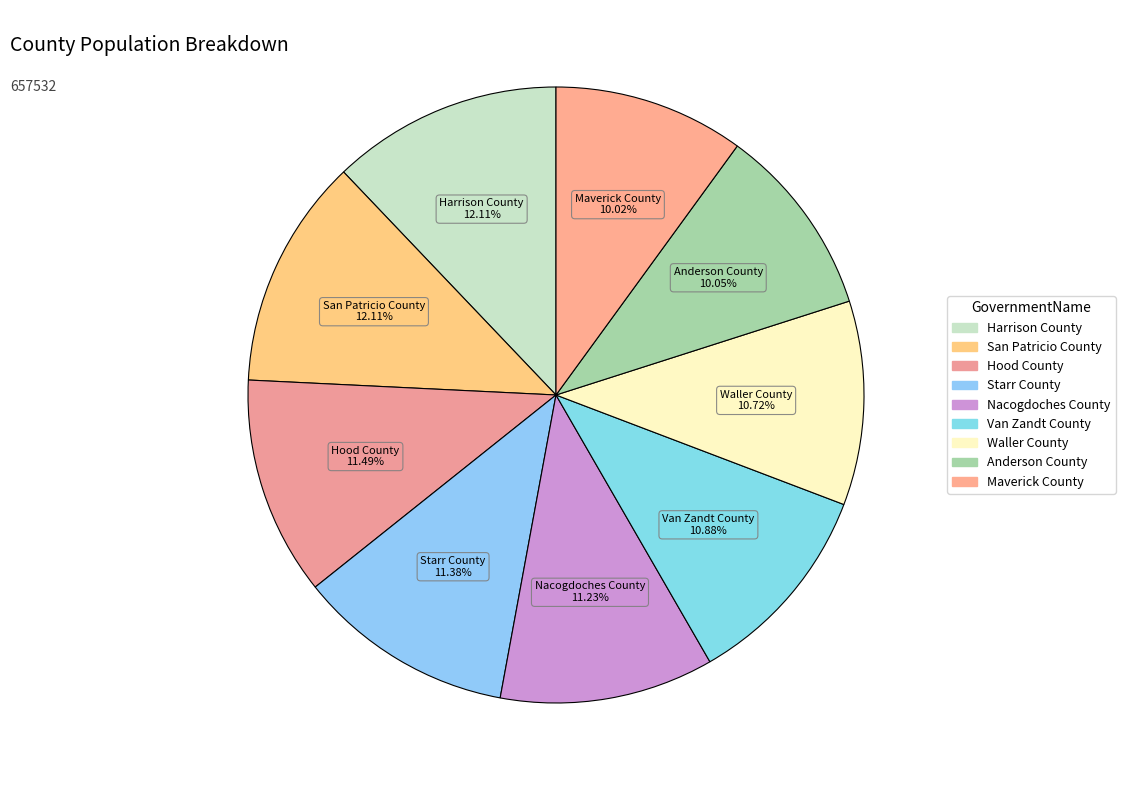

To the nearest percent, what portion does San Patricio County represent?

12%